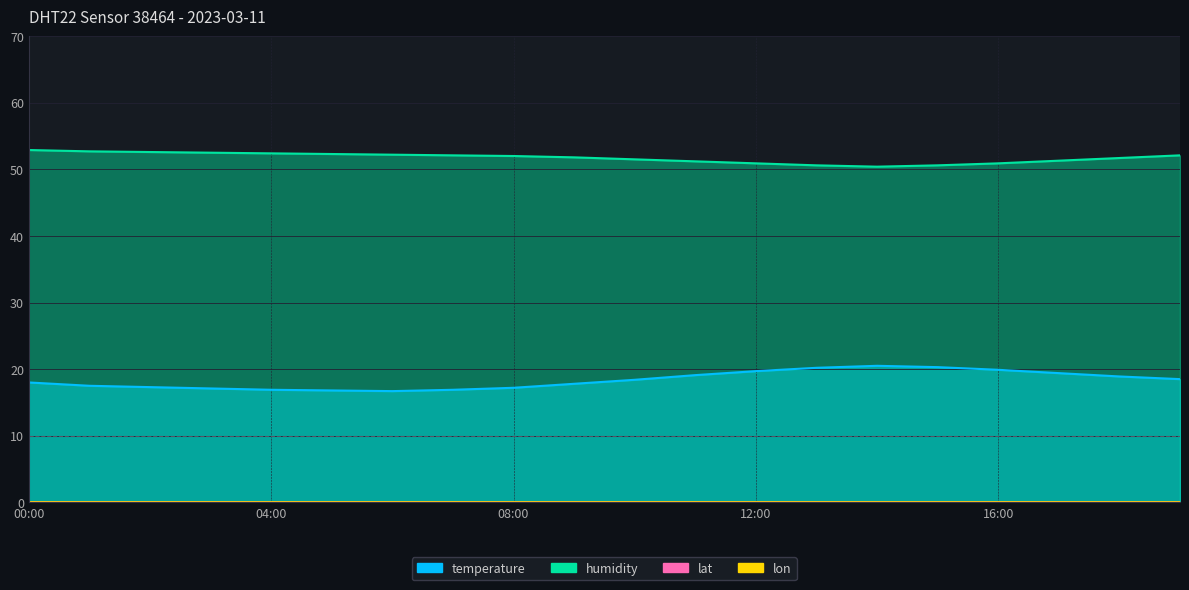

What value does the humidity series have at 12:00?

50.9